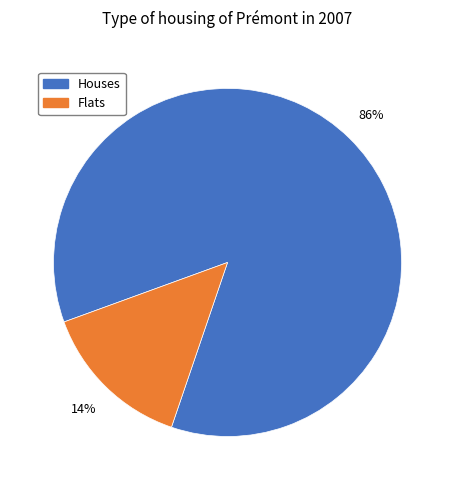

Is the sum of Houses and Flats greater than half?

Yes